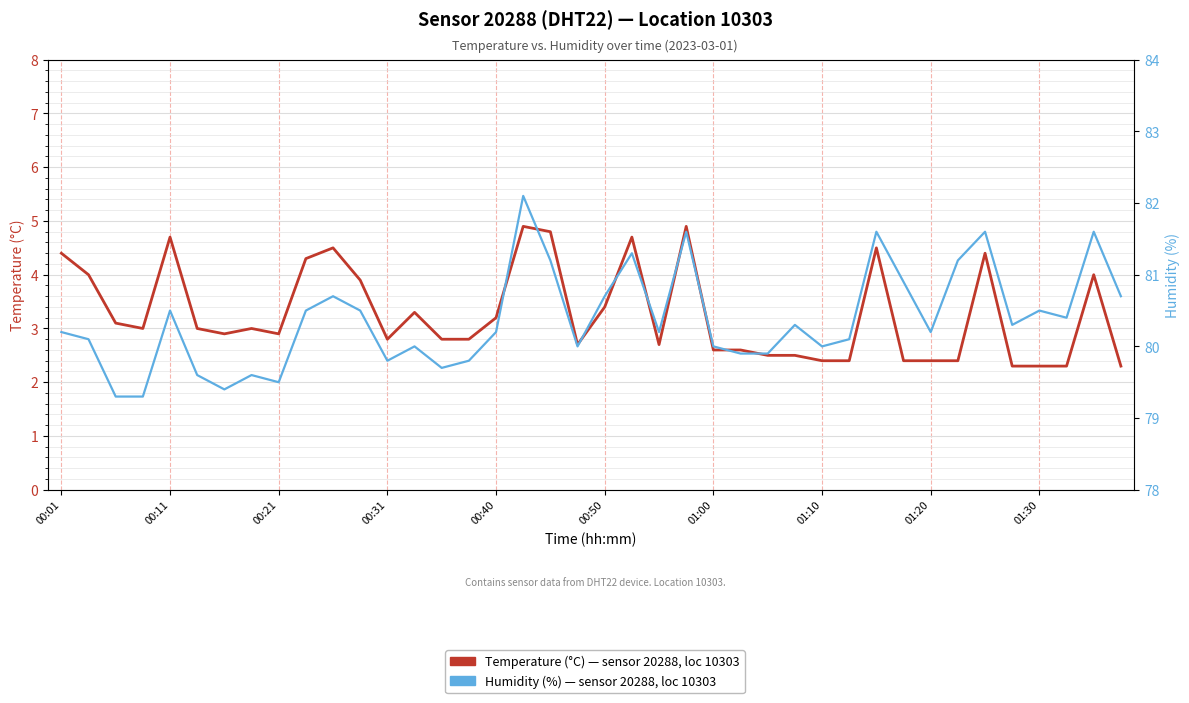

What is the total value across all series at 18?

86.0